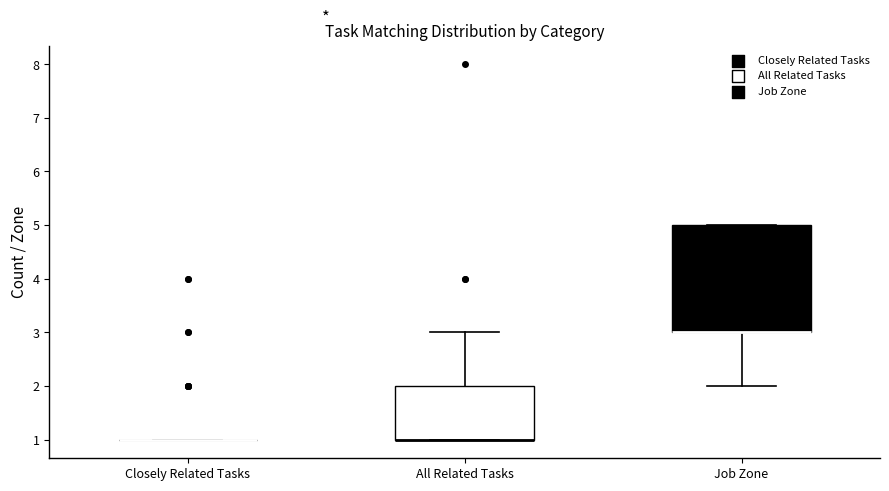

Reading left to right, read every box against the y-axis: the position of its median line, the range the box covers, and the ends of its whiskers. The values are not printed on the chart, so give them approximately, as read against the axis.

Closely Related Tasks: box collapsed to a line at 1, whiskers 1 to 1
All Related Tasks: median 1 (drawn on the box's lower edge), box 1 to 2, whiskers 1 to 3
Job Zone: median 3 (drawn on the box's lower edge), box 3 to 5, whiskers 2 to 5